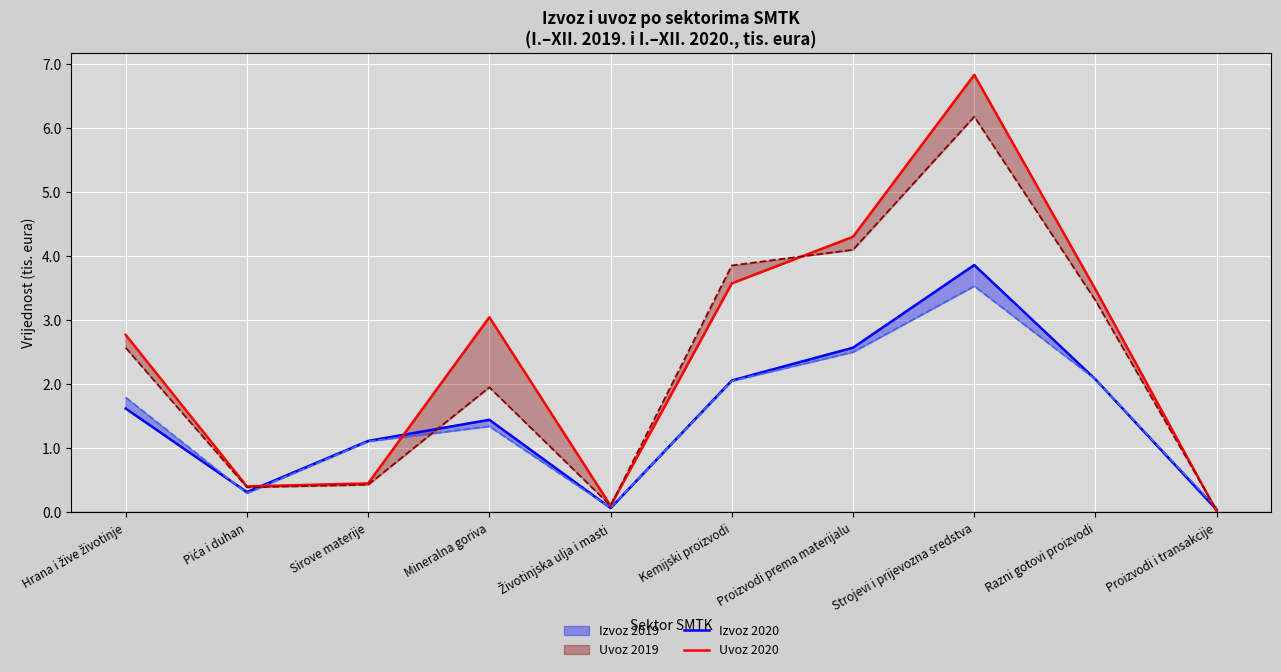

Does the chart display data point markers on the line(s)?

No